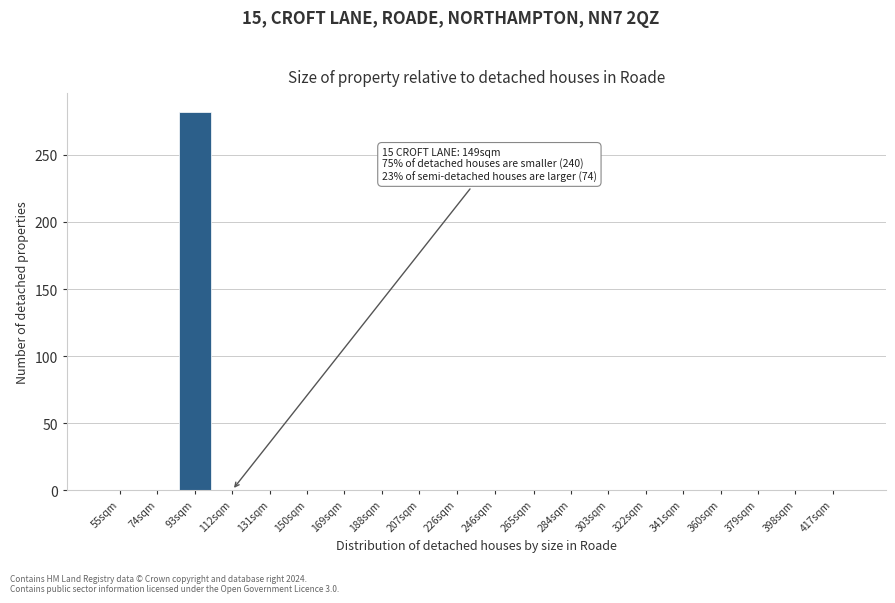

Reading left to right, transcribe all the data shown in this chart.

55sqm=0	74sqm=0	93sqm=282	112sqm=0	131sqm=0	150sqm=0	169sqm=0	188sqm=0	207sqm=0	226sqm=0	246sqm=0	265sqm=0	284sqm=0	303sqm=0	322sqm=0	341sqm=0	360sqm=0	379sqm=0	398sqm=0	417sqm=0